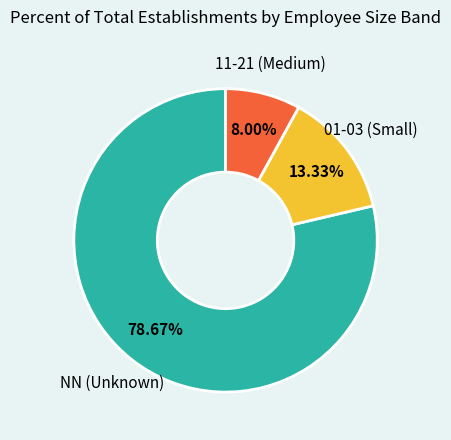

Combined, do 11-21 (Medium) and NN (Unknown) account for over 50%?

Yes